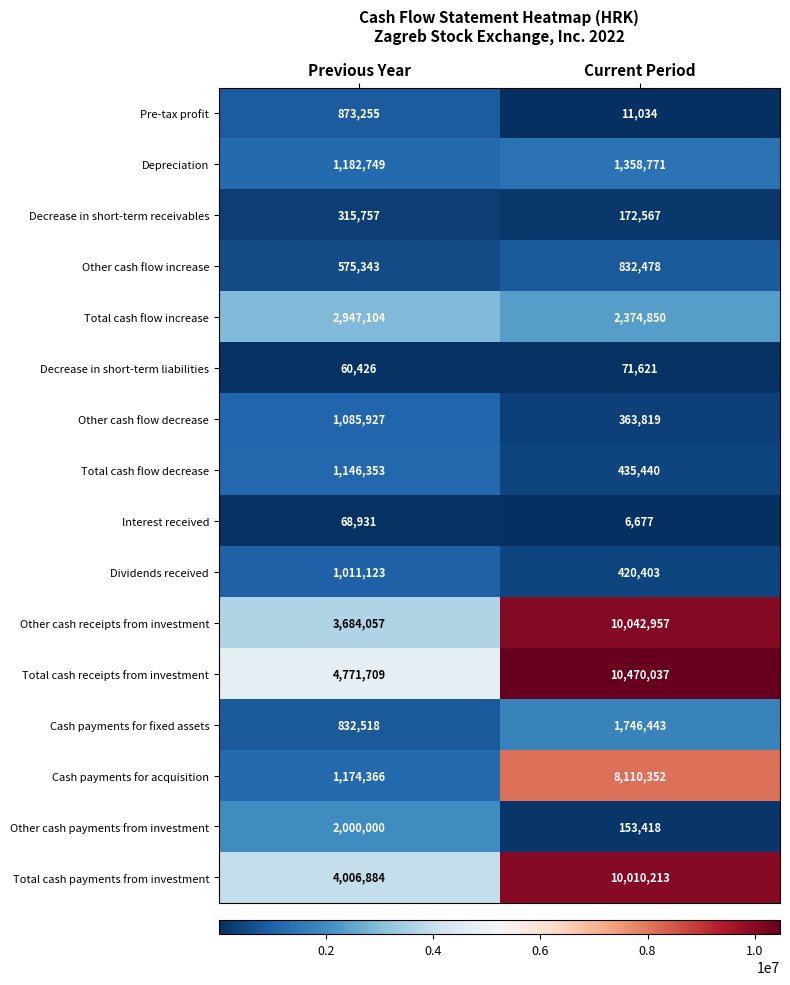

What is the difference between the highest and lowest values at Previous Year?

4711283